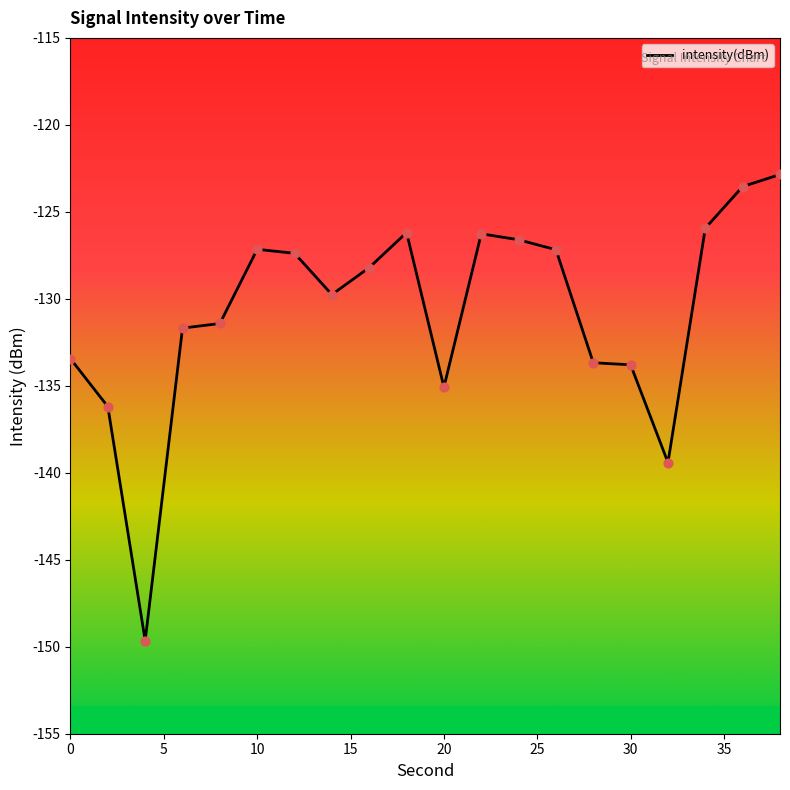

What is the smallest value displayed?

-149.7